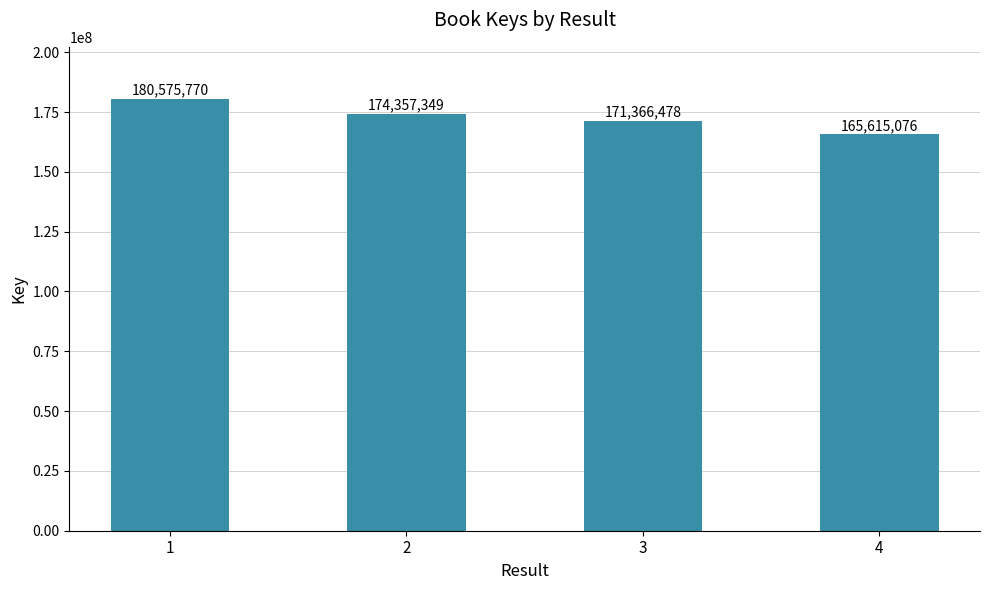

What is the value of the 1st bar from the left?

180575770